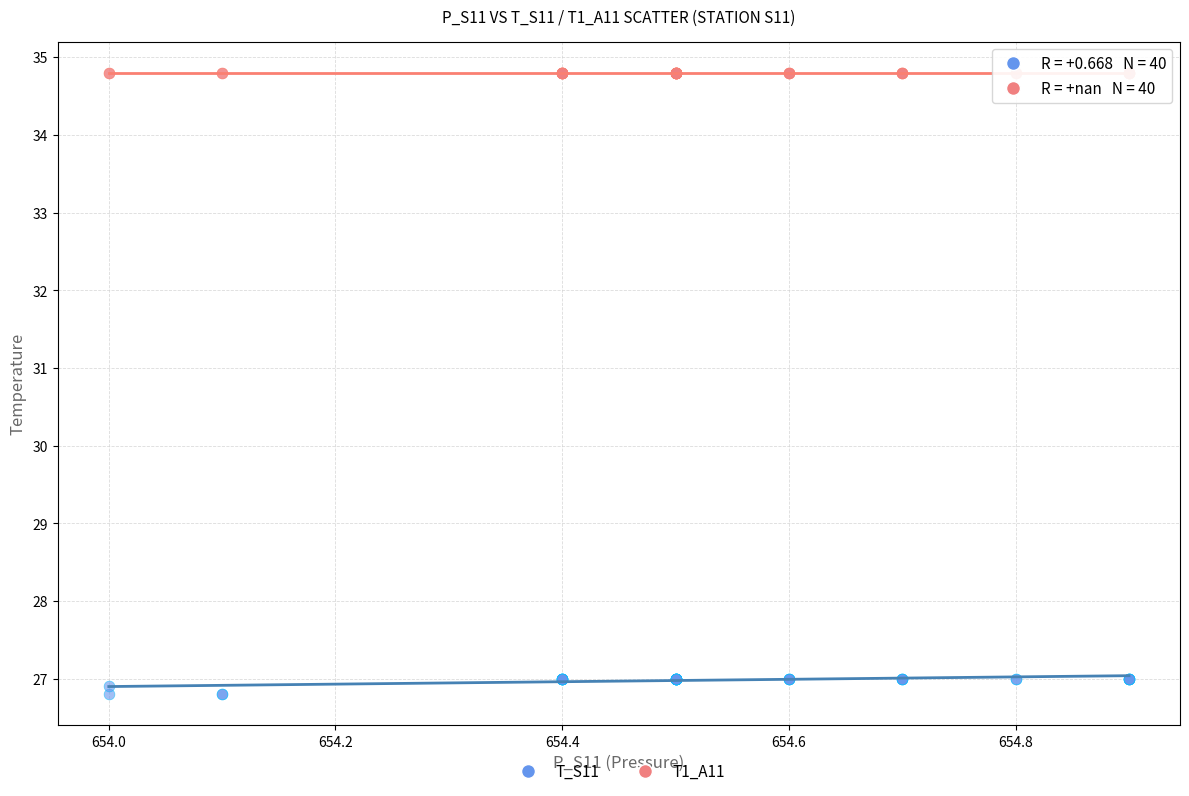

Which series contains the highest Y value?

T1_A11